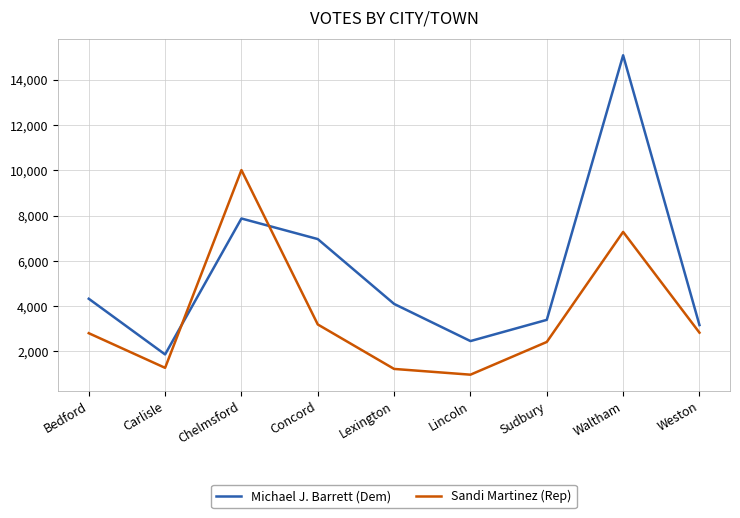

What is the total value across all series at Concord?

10152